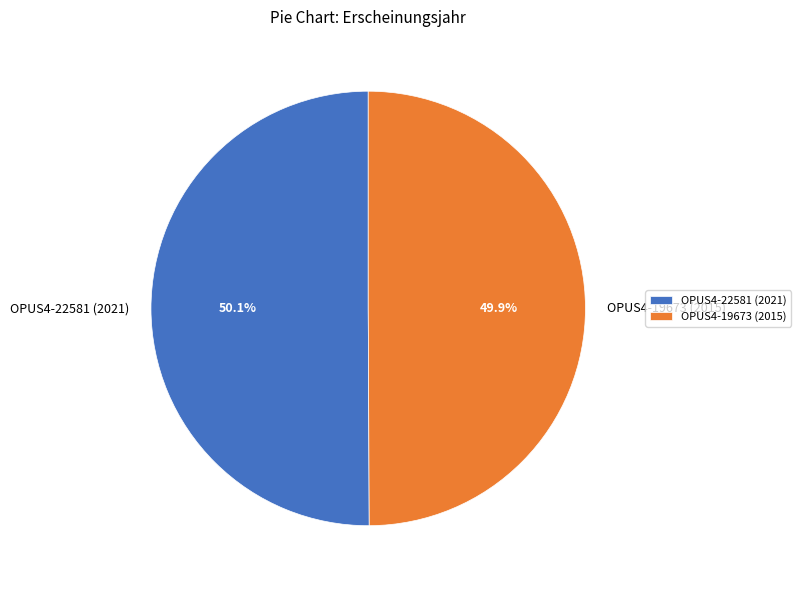

To the nearest percent, what percentage of the pie is OPUS4-22581 (2021)?

50%